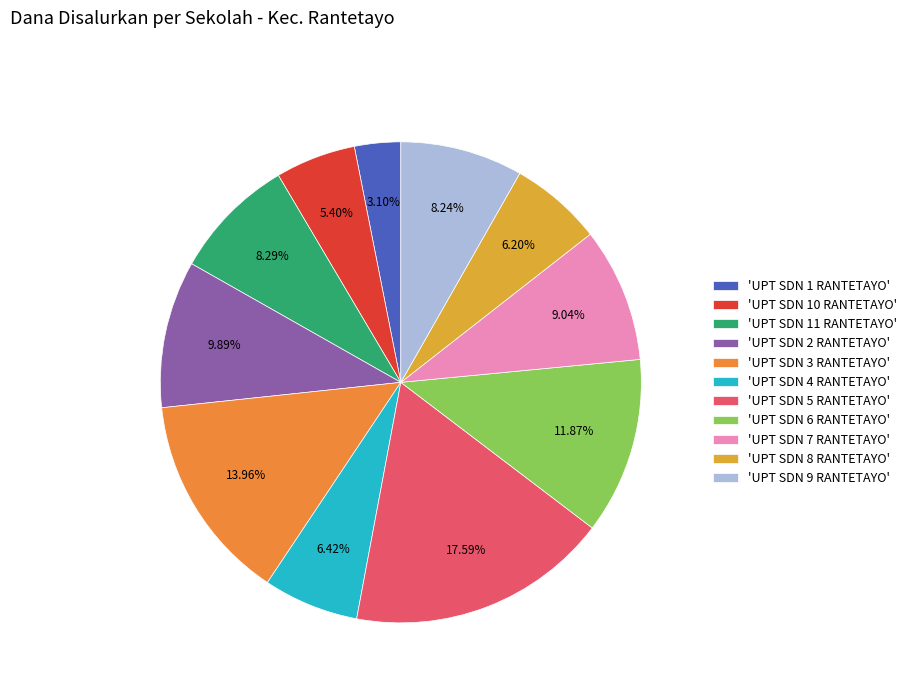

Rank the categories by value from highest to lowest.

UPT SDN 5 RANTETAYO, UPT SDN 3 RANTETAYO, UPT SDN 6 RANTETAYO, UPT SDN 2 RANTETAYO, UPT SDN 7 RANTETAYO, UPT SDN 11 RANTETAYO, UPT SDN 9 RANTETAYO, UPT SDN 4 RANTETAYO, UPT SDN 8 RANTETAYO, UPT SDN 10 RANTETAYO, UPT SDN 1 RANTETAYO